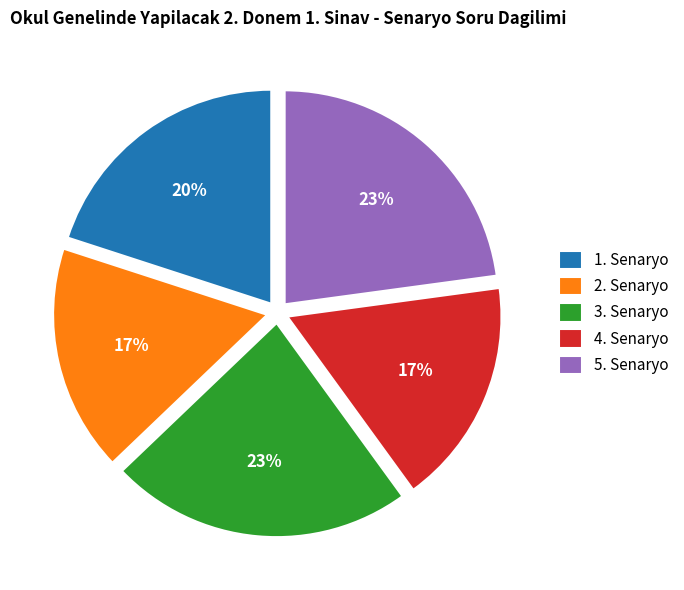

Combined, do 3. Senaryo and 4. Senaryo account for over 50%?

No